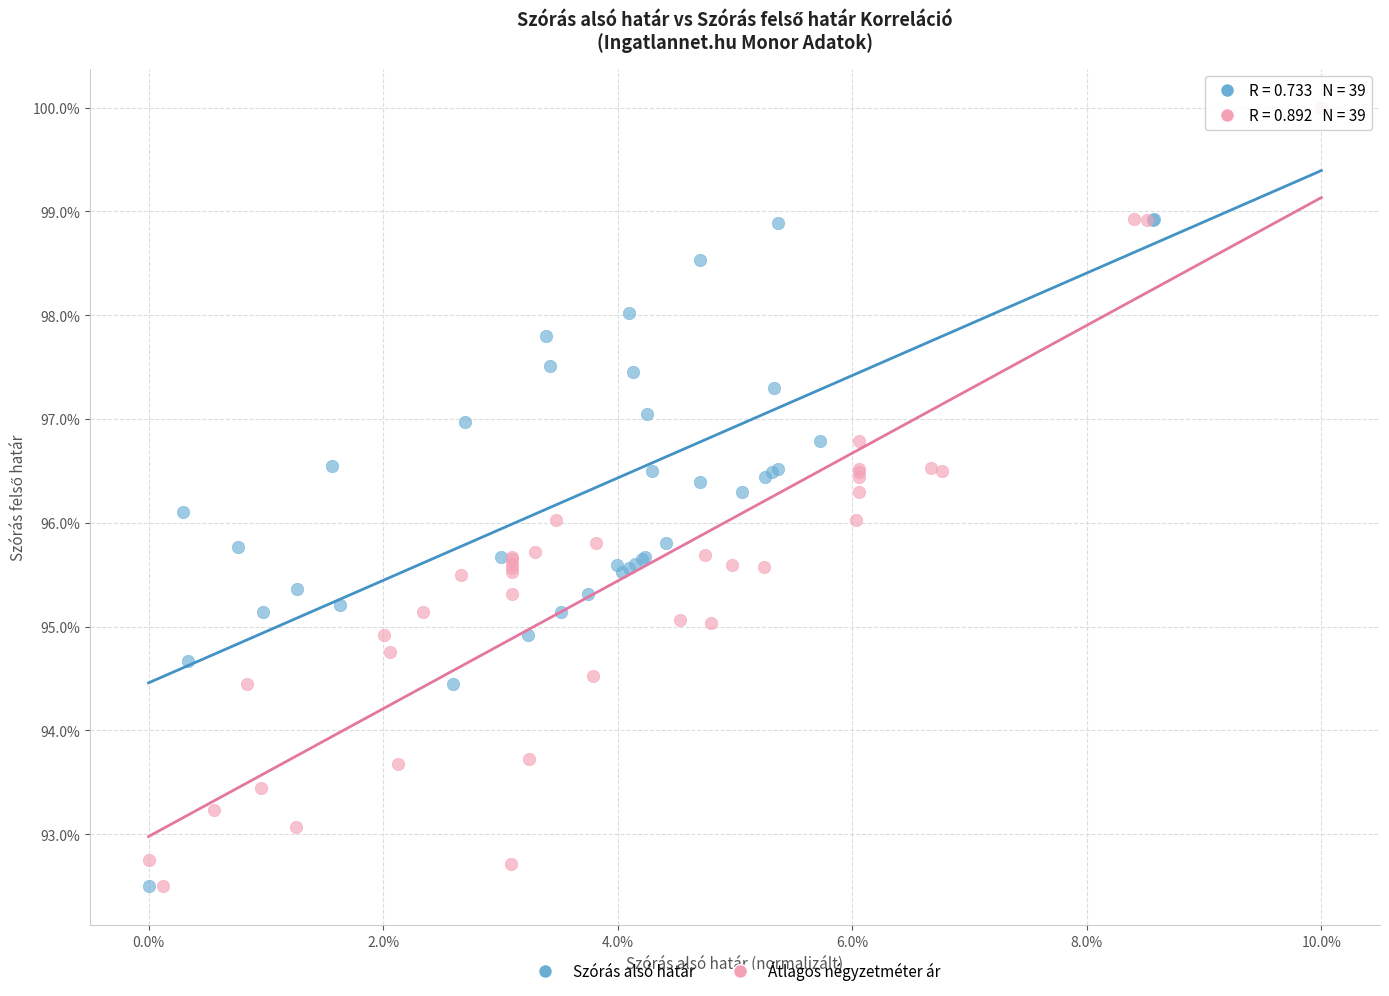

What are all the series names shown in the legend?

Szórás alsó határ, Átlagos négyzetméter ár